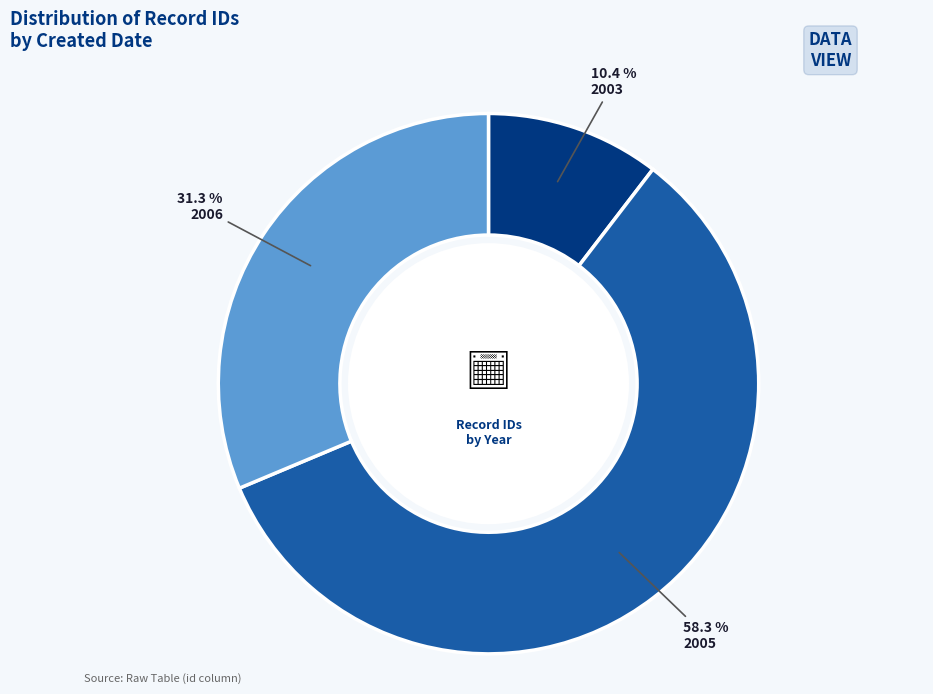

Is there any slice that represents more than half of the pie?

Yes